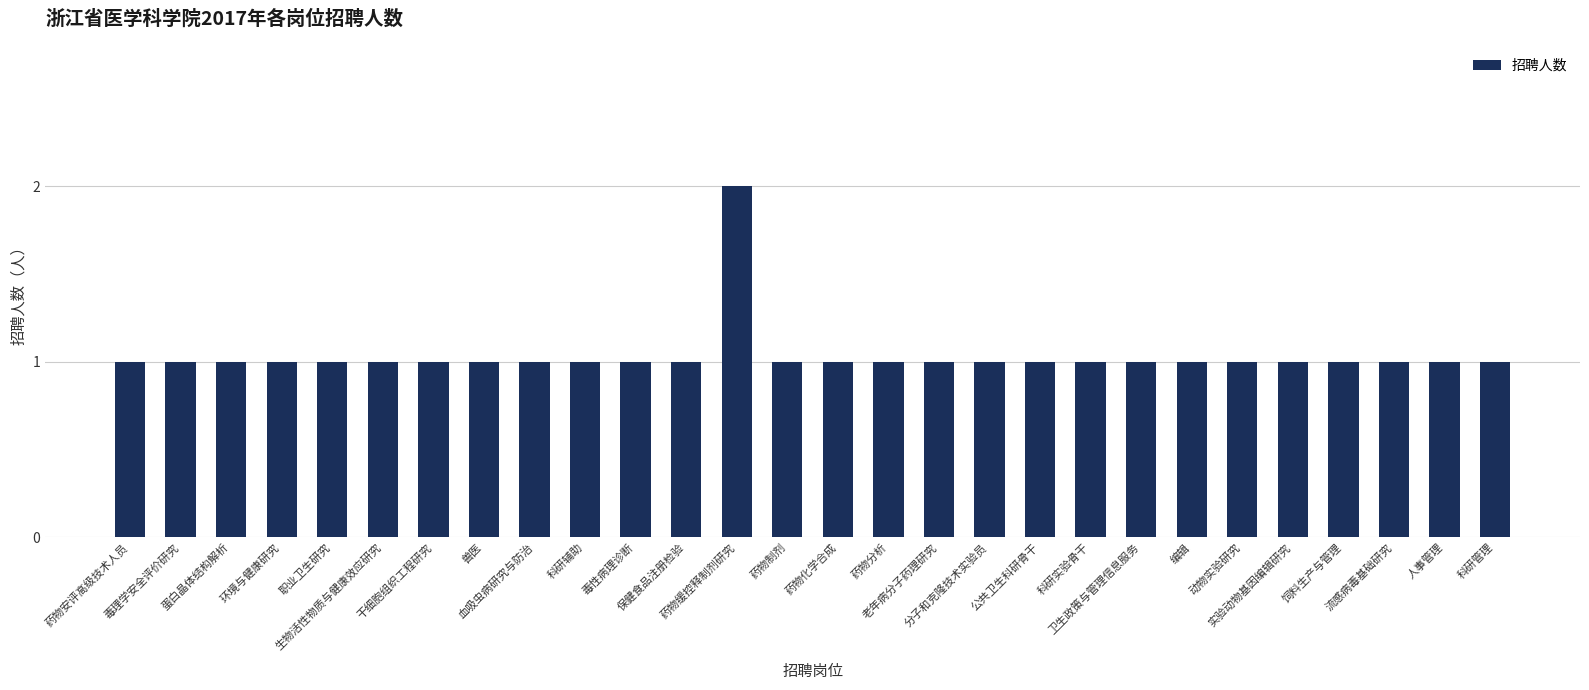

Reading right to left, transcribe all the data shown in this chart.

科研管理=1	人事管理=1	流感病毒基础研究=1	饲料生产与管理=1	实验动物基因编辑研究=1	动物实验研究=1	编辑=1	卫生政策与管理信息服务=1	科研实验骨干=1	公共卫生科研骨干=1	分子和克隆技术实验员=1	老年病分子药理研究=1	药物分析=1	药物化学合成=1	药物制剂=1	药物缓控释制剂研究=2	保健食品注册检验=1	毒性病理诊断=1	科研辅助=1	血吸虫病研究与防治=1	兽医=1	干细胞组织工程研究=1	生物活性物质与健康效应研究=1	职业卫生研究=1	环境与健康研究=1	蛋白晶体结构解析=1	毒理学安全评价研究=1	药物安评高级技术人员=1